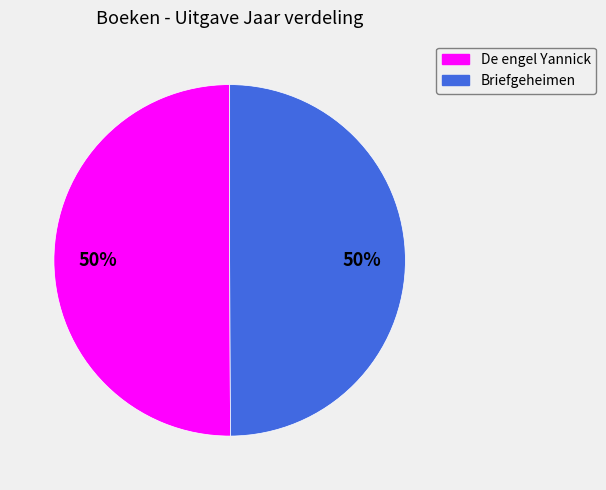

Do De engel Yannick and Briefgeheimen together represent more than half of the pie?

Yes